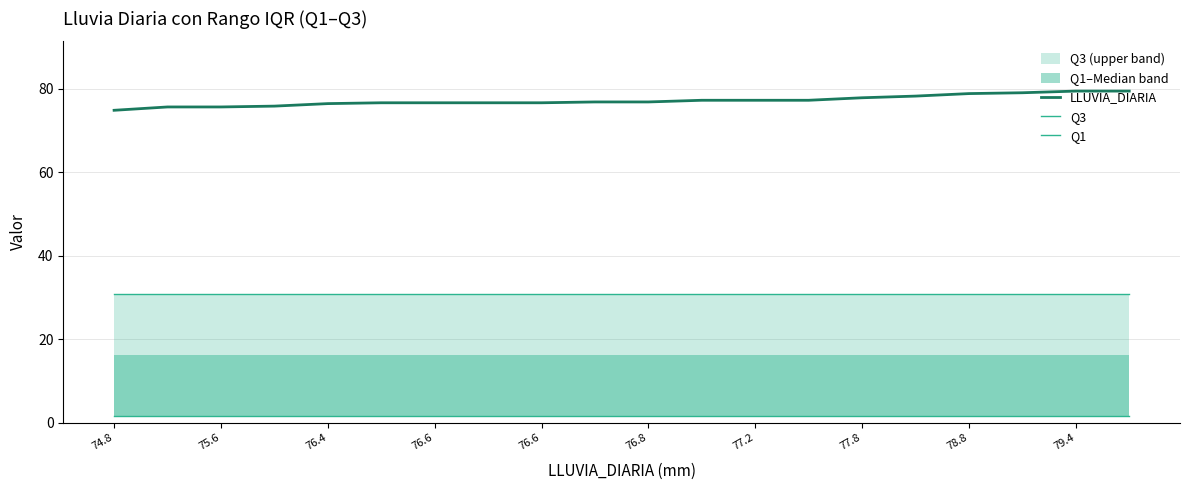

Is this an area chart (filled region under the line)?

No